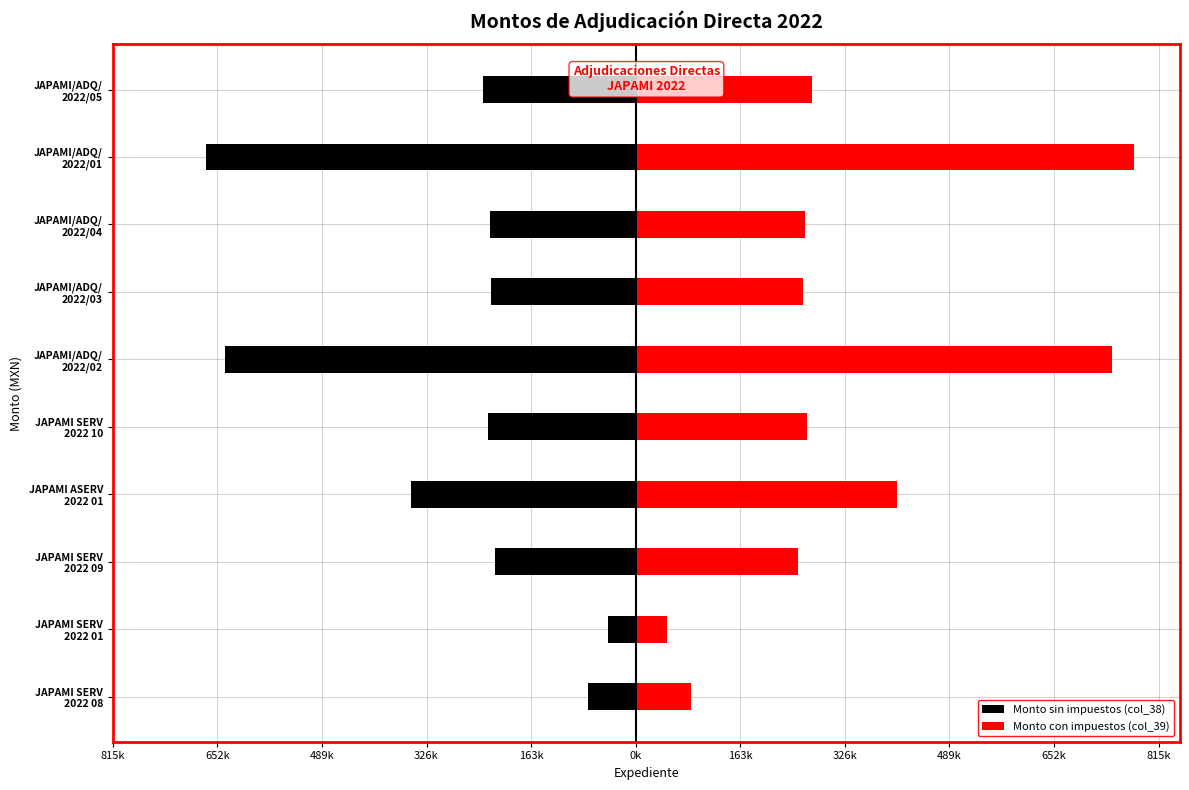

Rank the series at 652k from lowest to highest value.

Monto sin impuestos (col_38), Monto con impuestos (col_39)